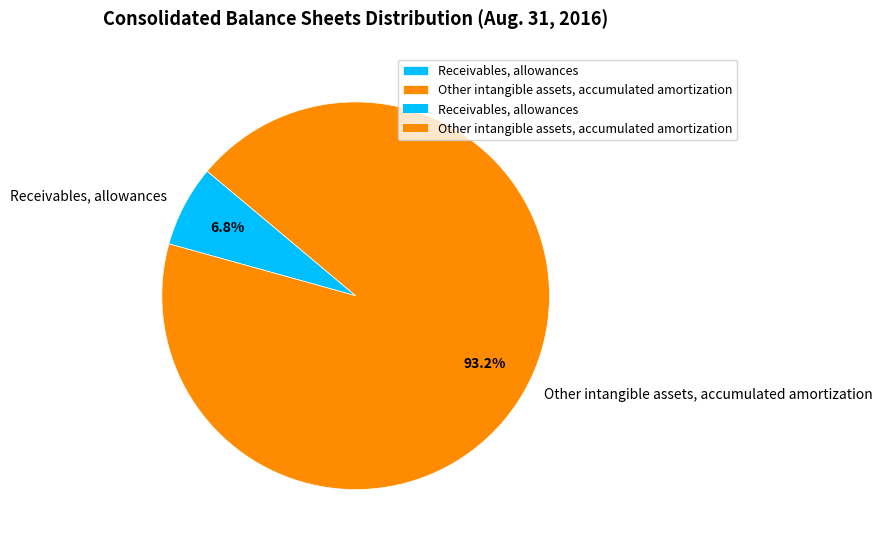

Which has a higher value, Receivables, allowances or Other intangible assets, accumulated amortization?

Other intangible assets, accumulated amortization